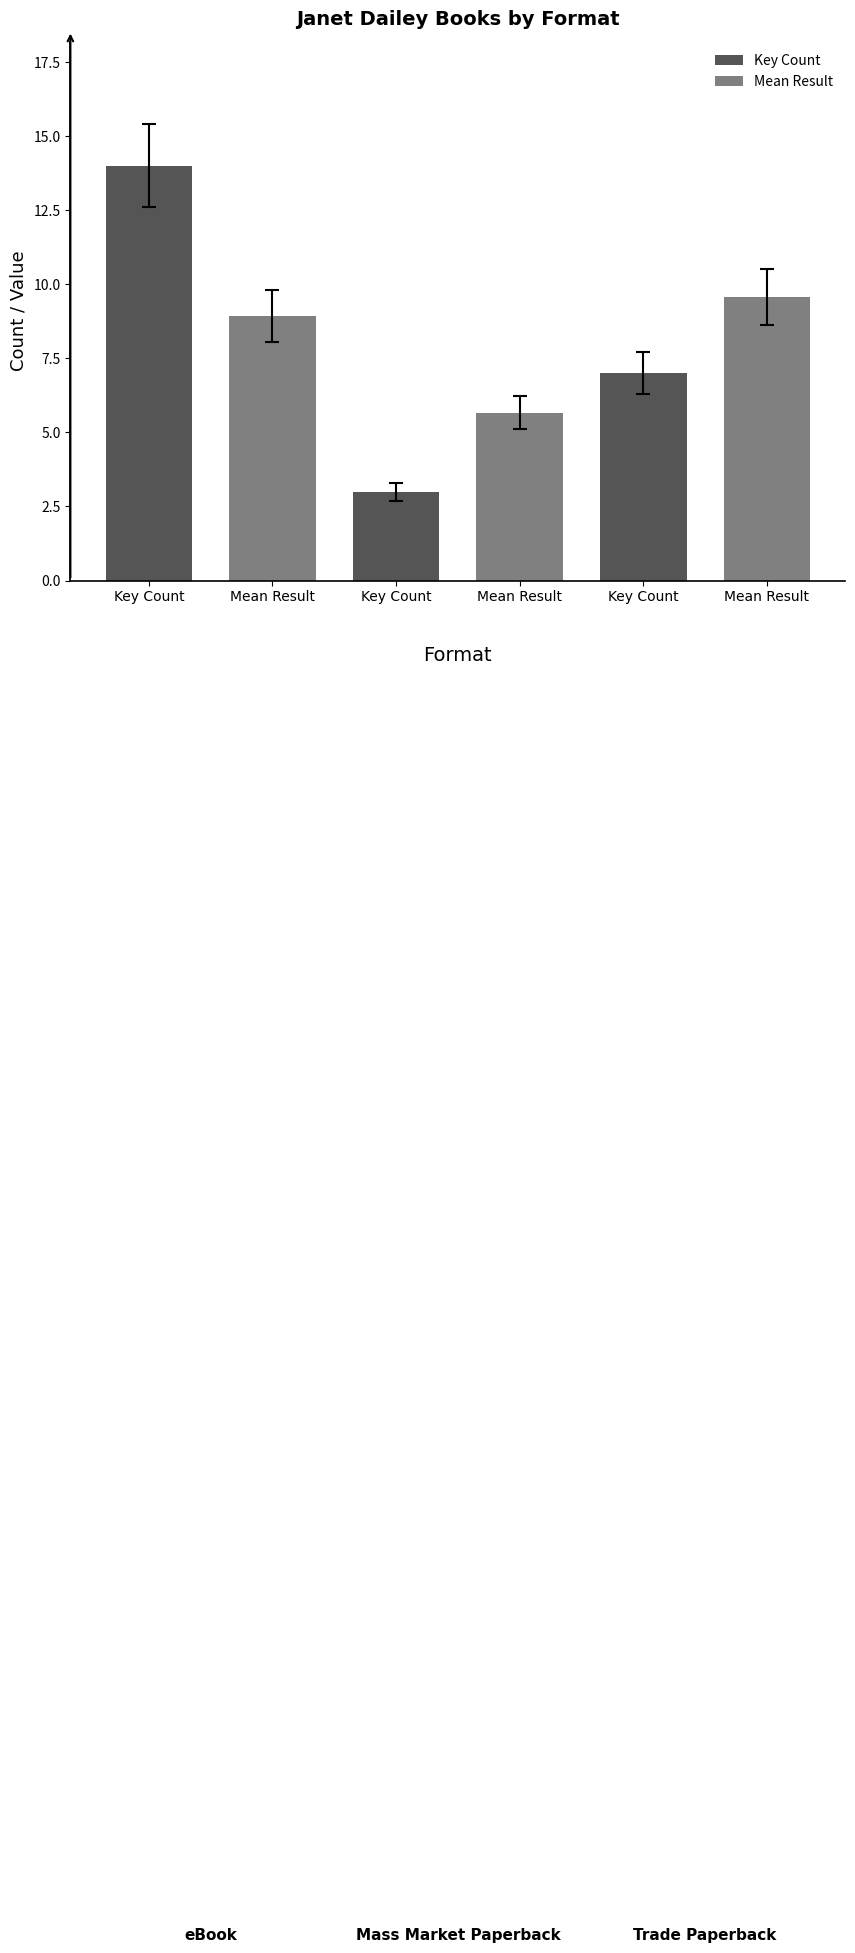

Rank the series by their average value, from highest to lowest.

Mean Result, Key Count